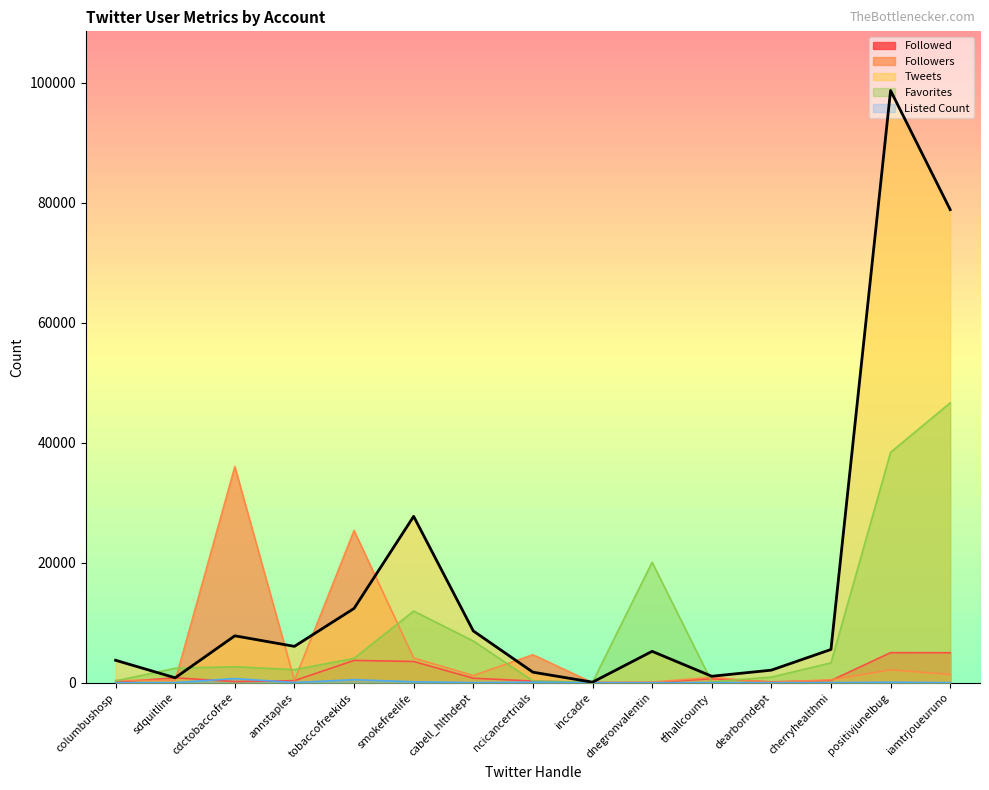

True or false: Listed Count has more than 0 points higher than both neighbors.

True